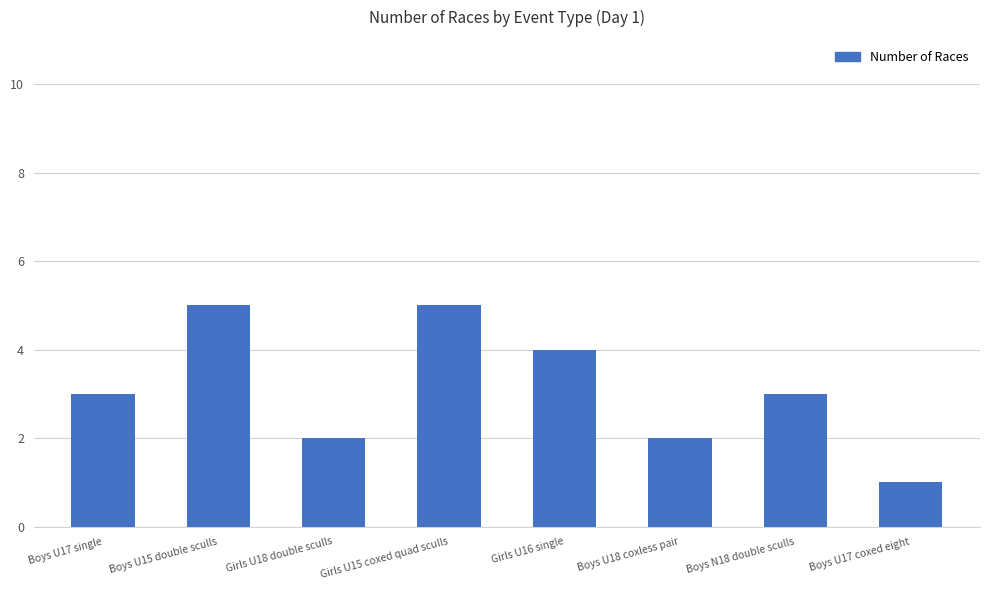

How many distinct data groups are displayed?

1